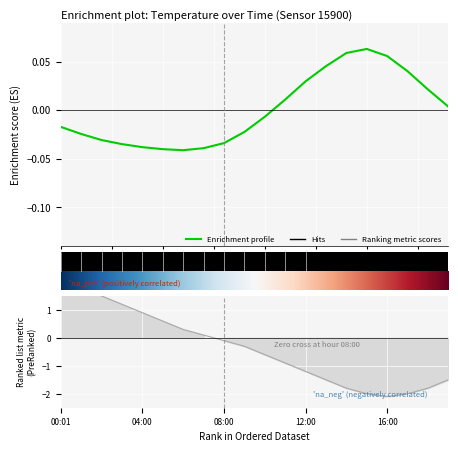

Reading left to right, extract all data points from this chart.

-0.0	-0.0	-0.0	-0.0	-0.0	-0.0	-0.0	-0.0	-0.0	-0.0	-0.0	0.0	0.0	0.0	0.1	0.1	0.1	0.0	0.0	0.0